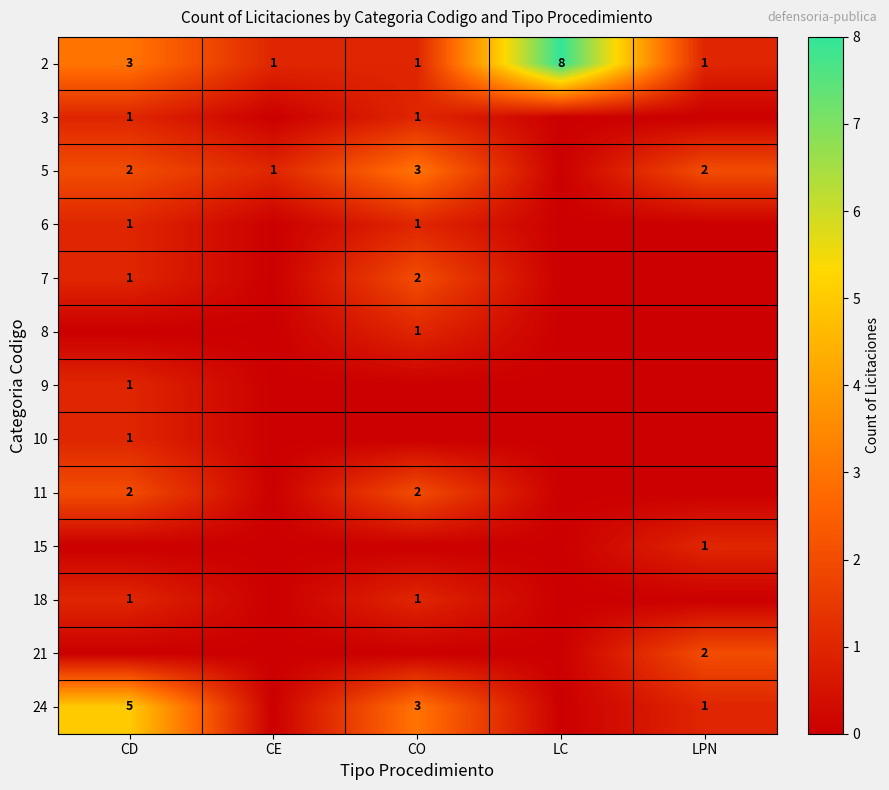

What is the difference between the maximum and second lowest values in the 2 series?

7